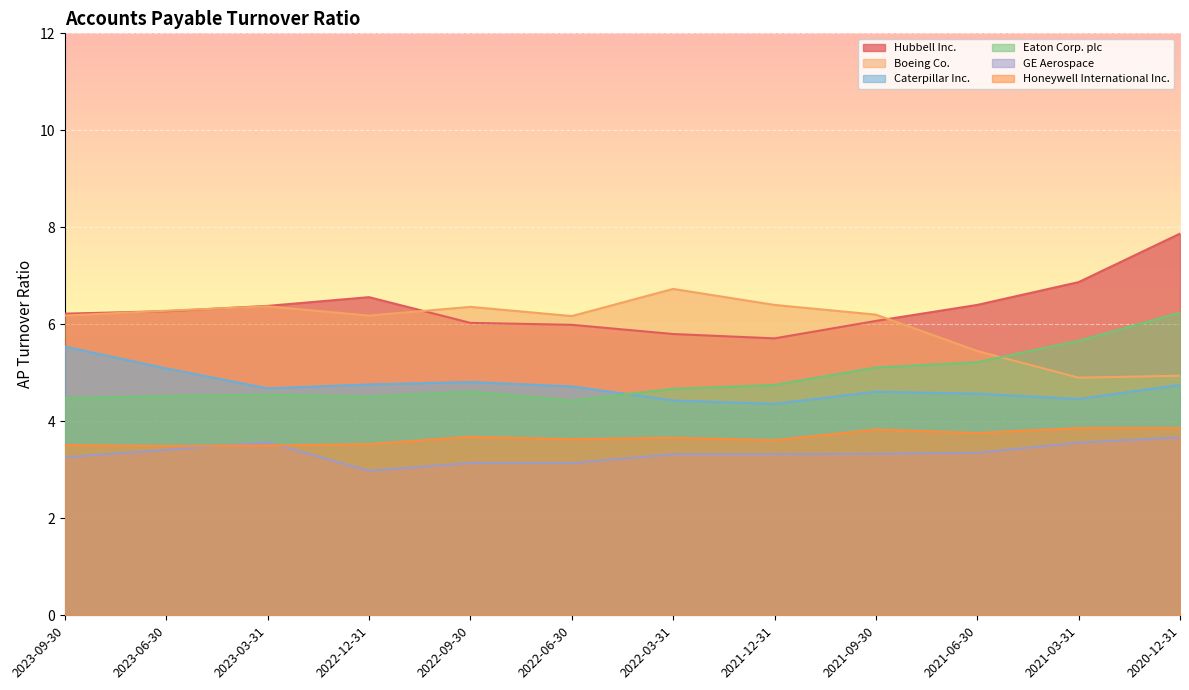

True or false: Boeing Co. and Caterpillar Inc. cross at least once.

False